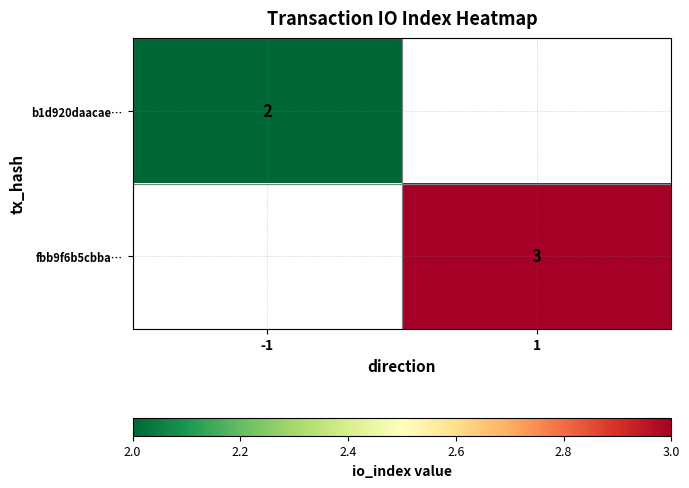

True or false: fbb9f6b5cbba… has a value of 3 at 1.

True